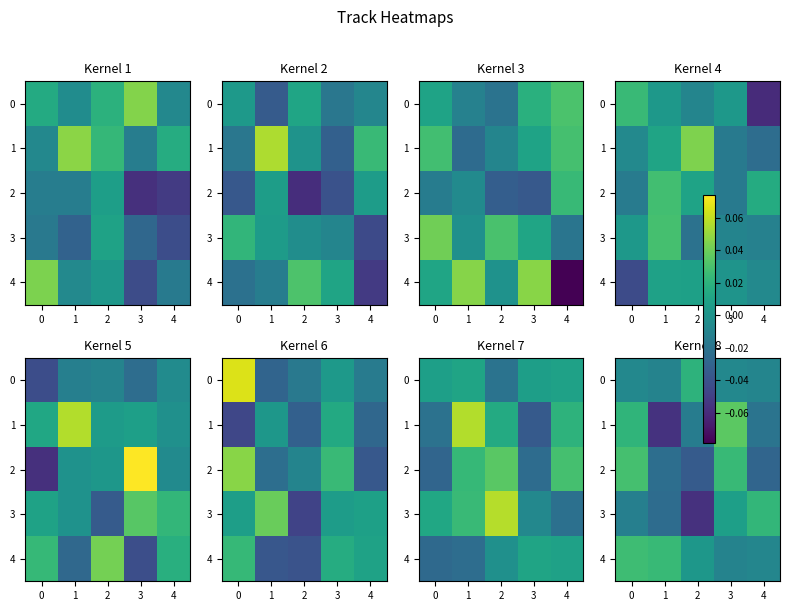

The 4 series shows -0.0 at 3. True or false?

True